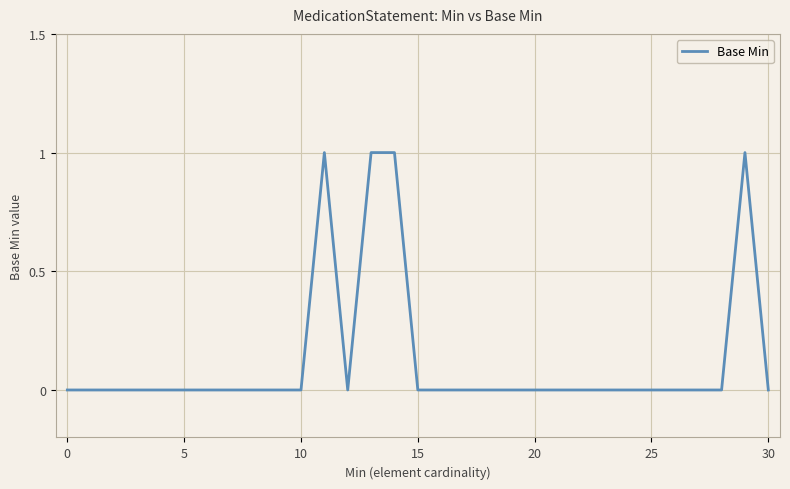

Does the chart have visible grid lines?

Yes